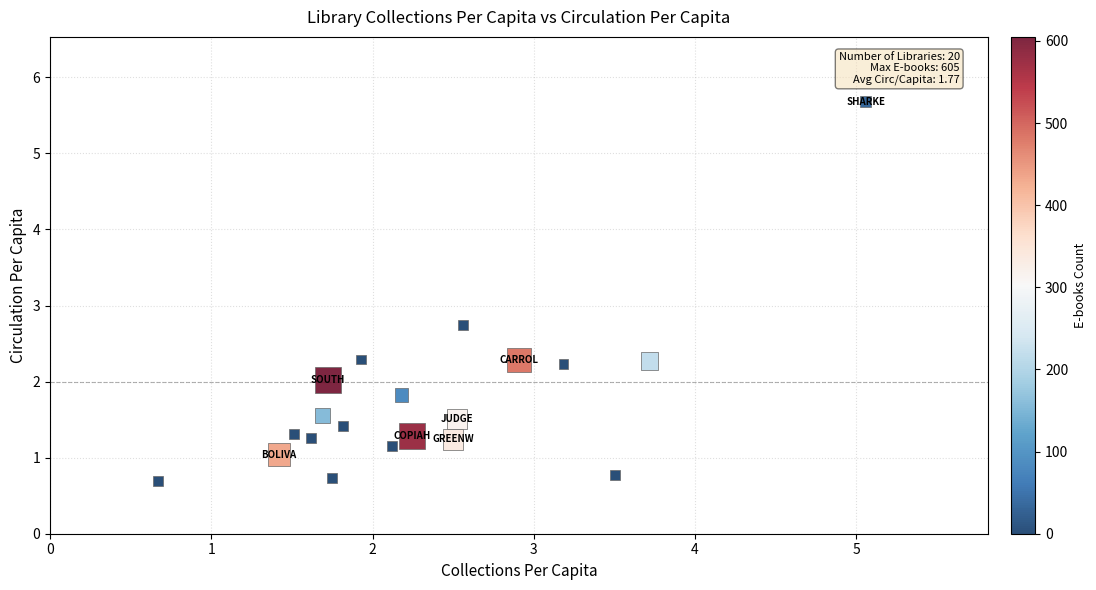

What is the range of X values (max minus min)?

4.4